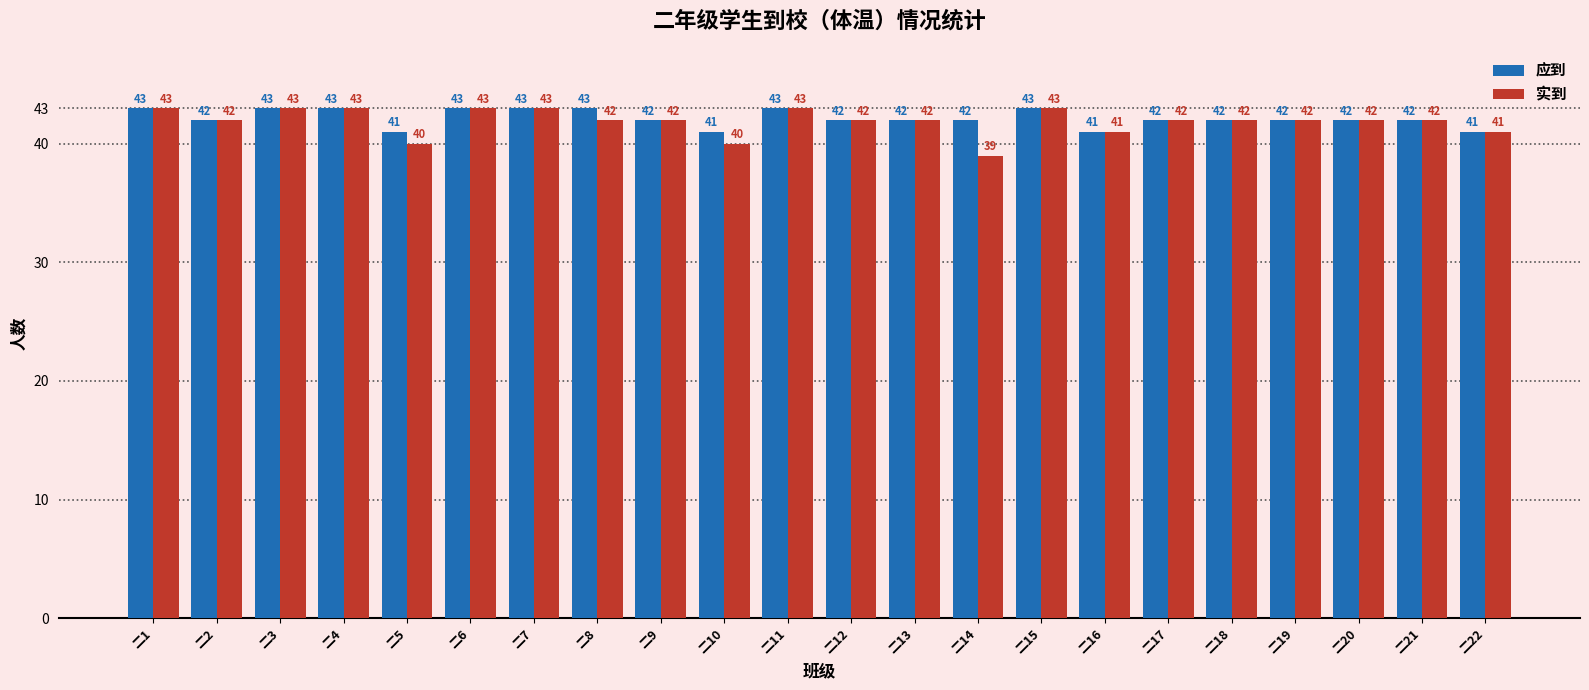

How many 应到 values are between 42 and 43?

18